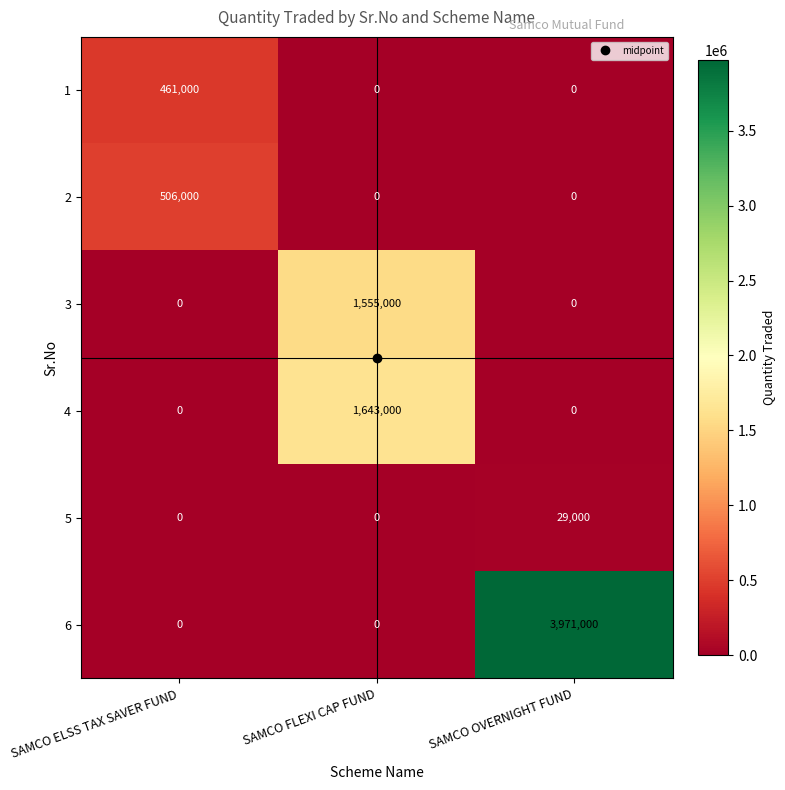

At which label does 2 reach its peak?

SAMCO ELSS TAX SAVER FUND